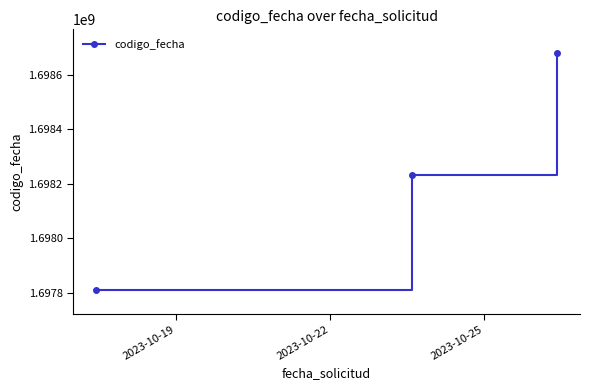

How many lines are shown in the chart?

1